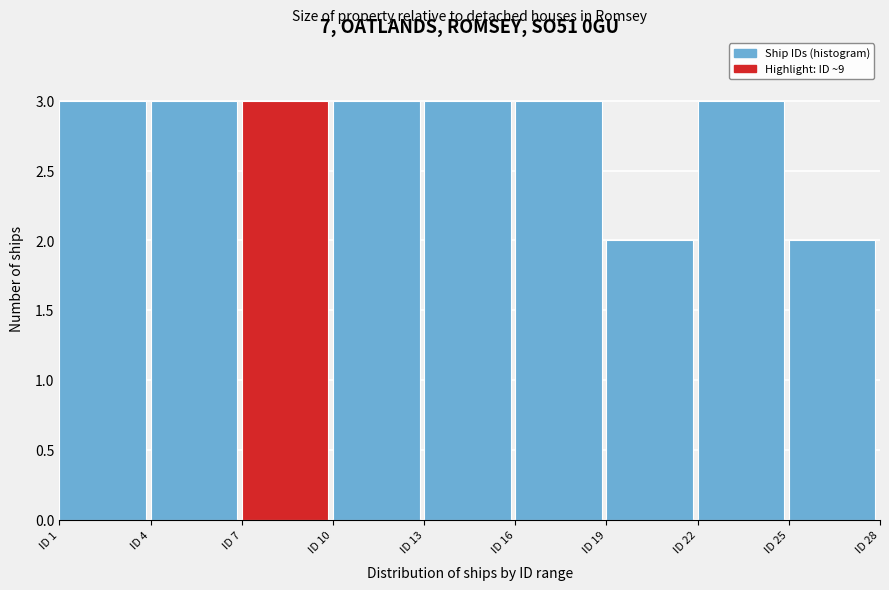

Reading left to right, transcribe this chart: for each bar, give the range it covers on the x-axis and its height. The values are not printed on the chart, so give them approximately, as read against the axis.

1 to 4: 3
4 to 7: 3
7 to 10: 3
10 to 13: 3
13 to 16: 3
16 to 19: 3
19 to 22: 2
22 to 25: 3
25 to 28: 2